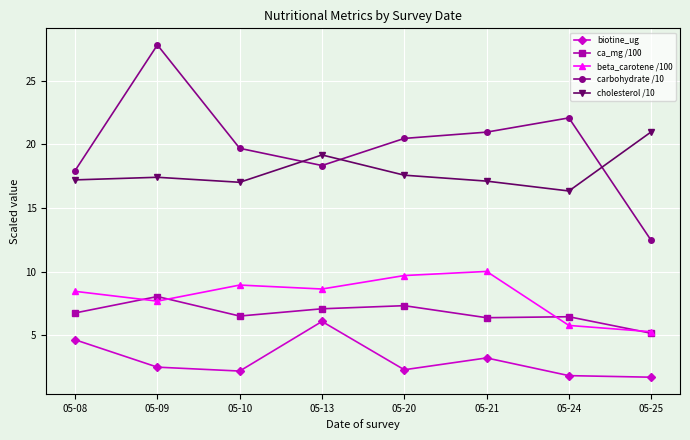

How many series are shown in this chart?

5